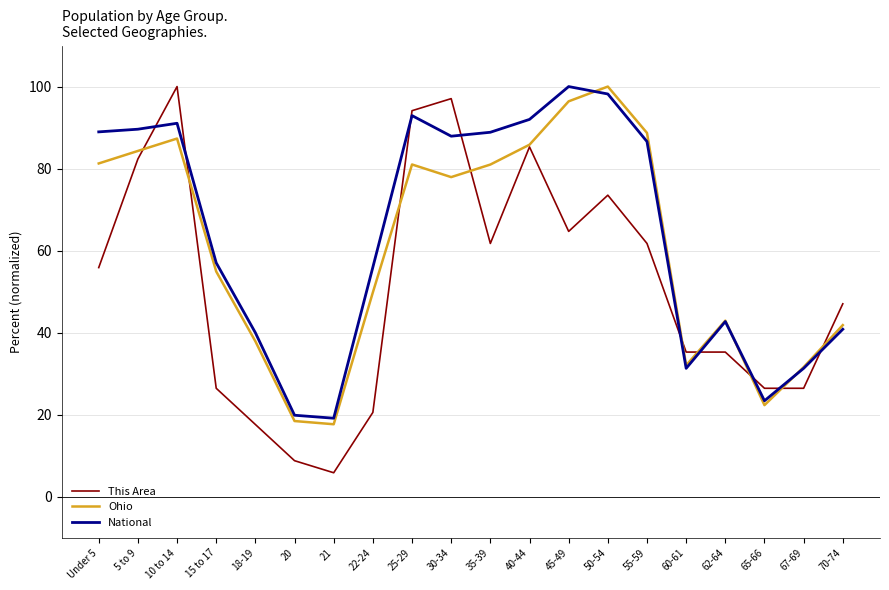

True or false: National has a value of 89.6 at 5 to 9.

True